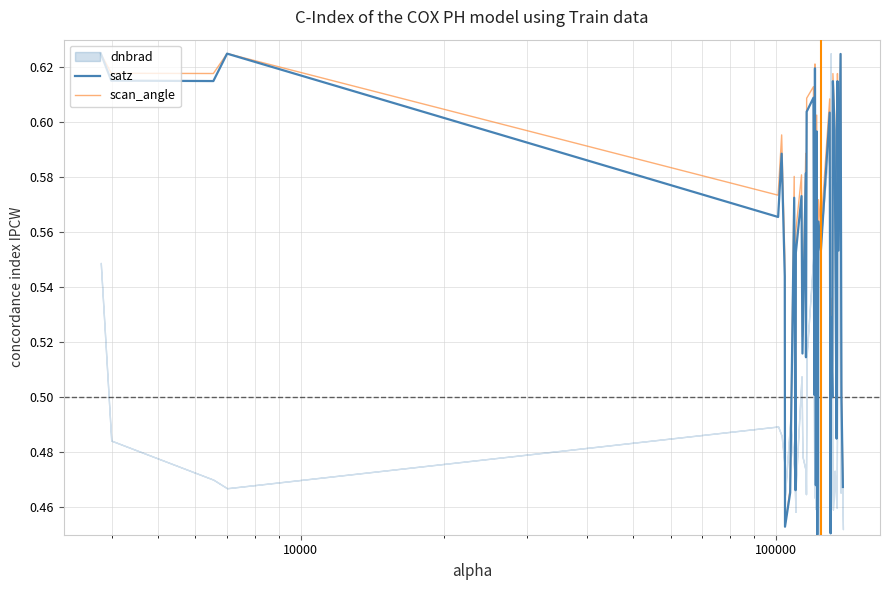

How many intersections are there between scan_angle and satz?

1